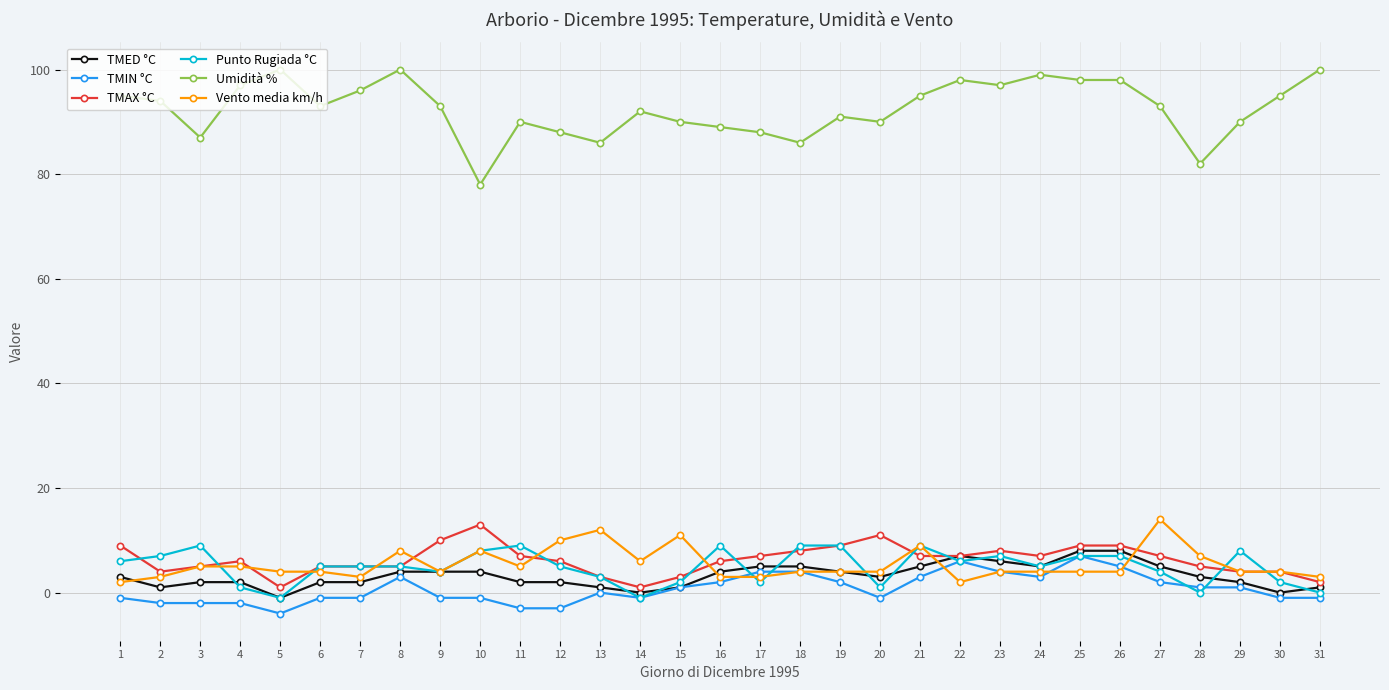

Between 16 and 25, which series saw the biggest shift?

Umidità %